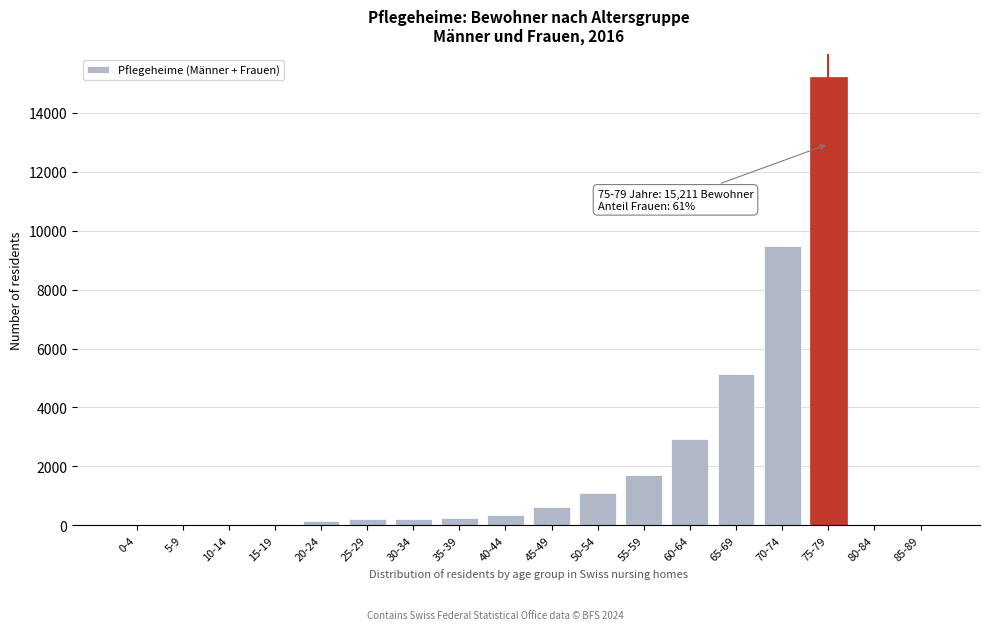

The value at 75-79 is 9620. True or false?

False